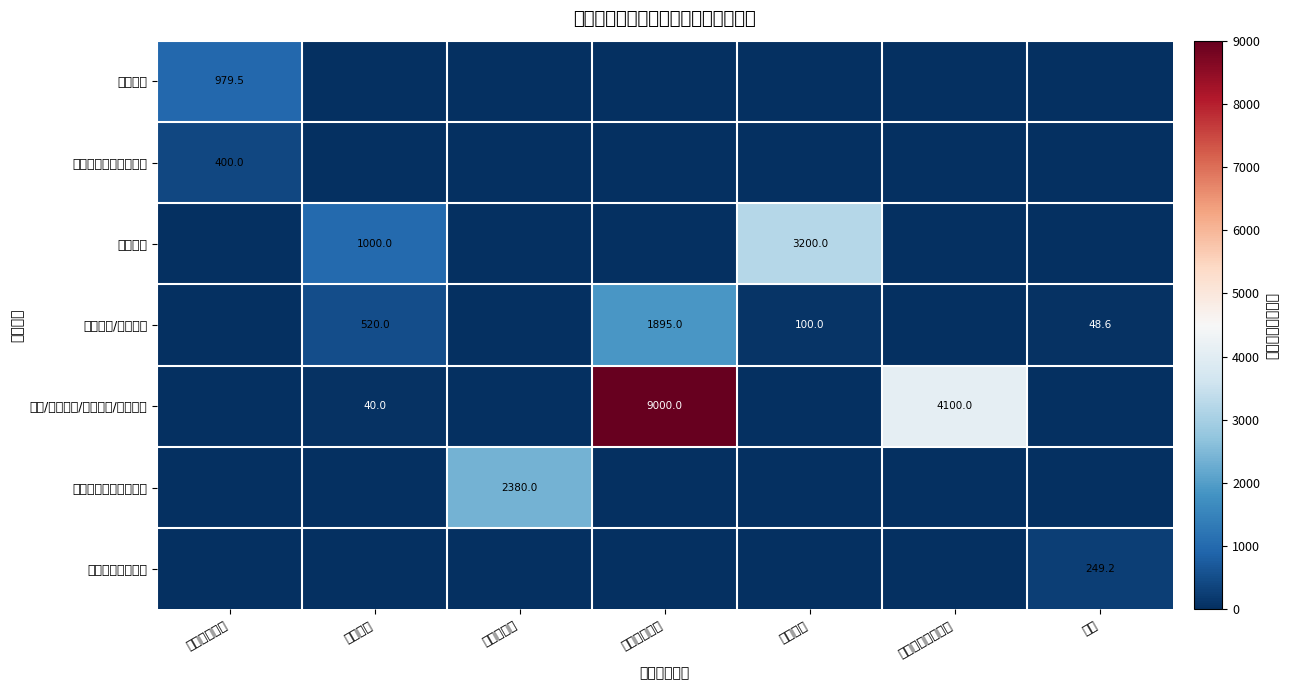

True or false: 残疾人生活和护理补贴 has a value of 967.4 at 残疾人事业.

False